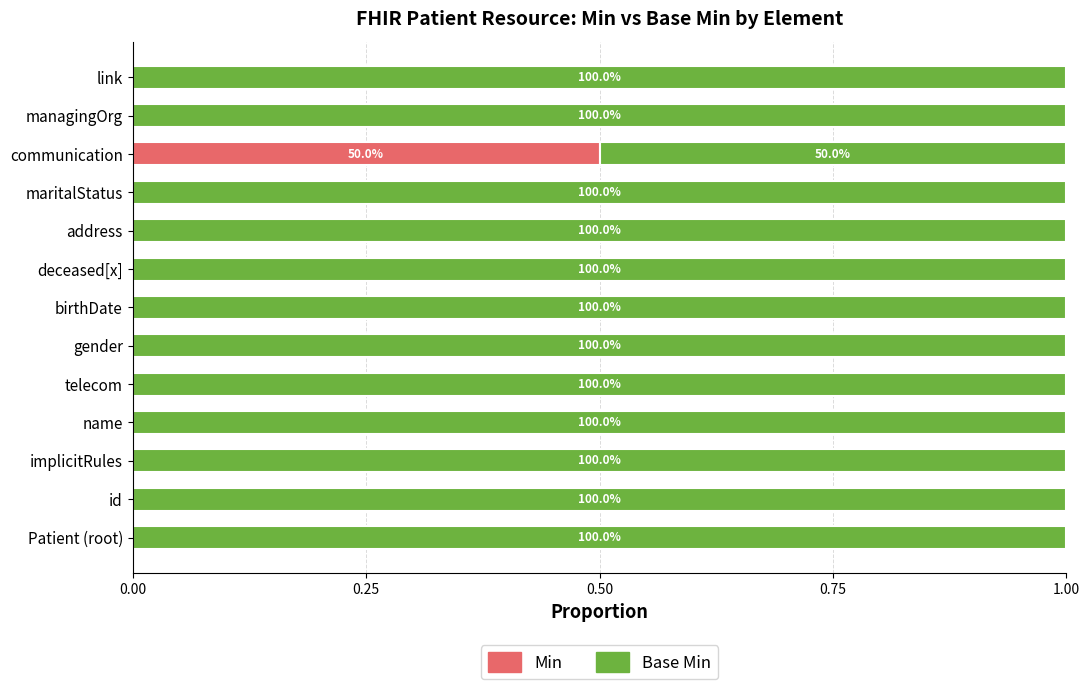

What are all the series names shown in the legend?

Min, Base Min